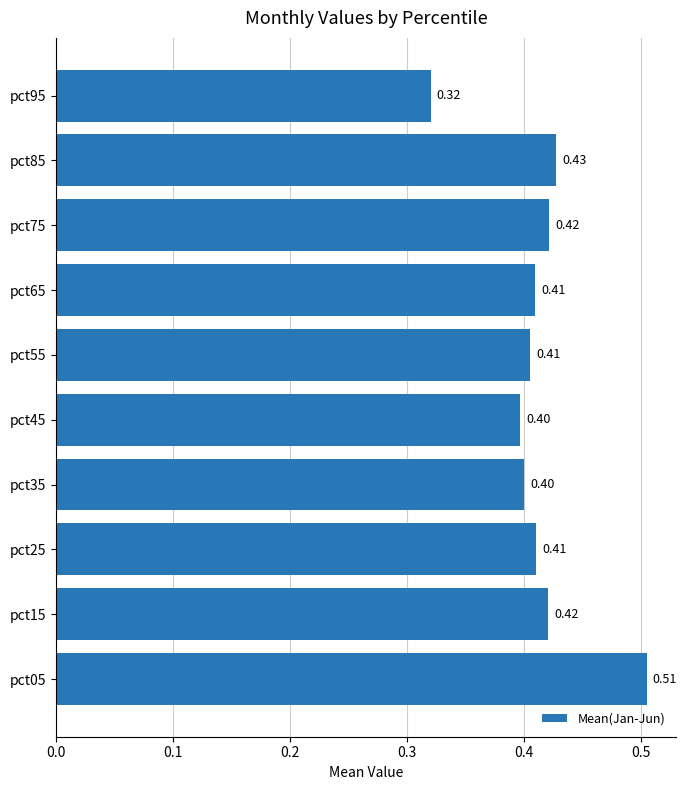

Between pct75 and pct05, which is larger?

pct05